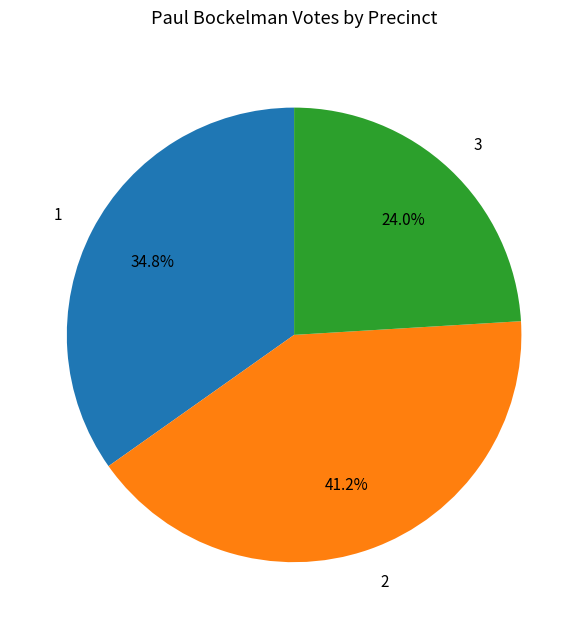

True or false: 1 accounts for 35% of the total.

True